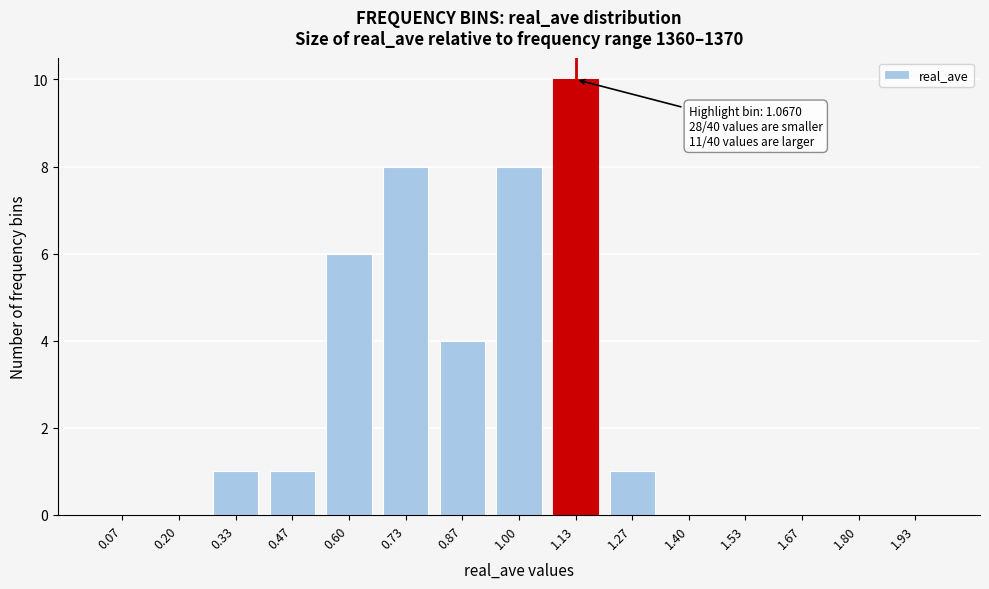

Reading left to right, list all the values displayed in this chart.

0.07=0	0.20=0	0.33=1	0.47=1	0.60=6	0.73=8	0.87=4	1.00=8	1.13=10	1.27=1	1.40=0	1.53=0	1.67=0	1.80=0	1.93=0